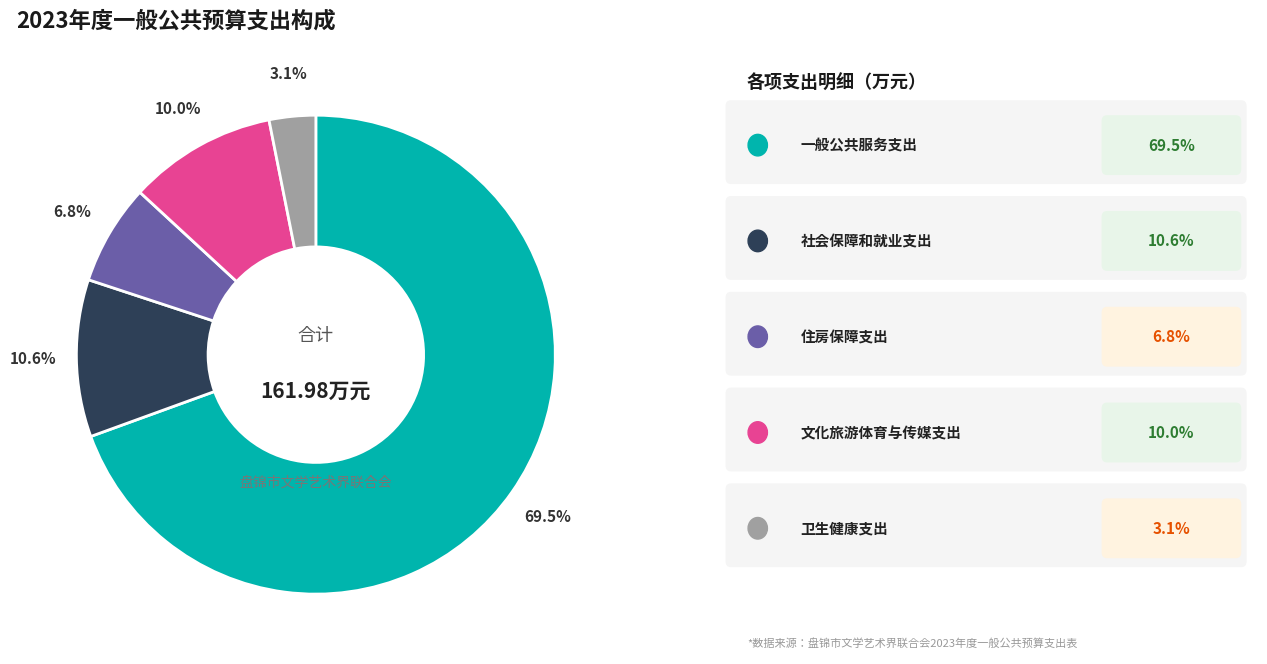

Is there a majority slice in this chart?

Yes